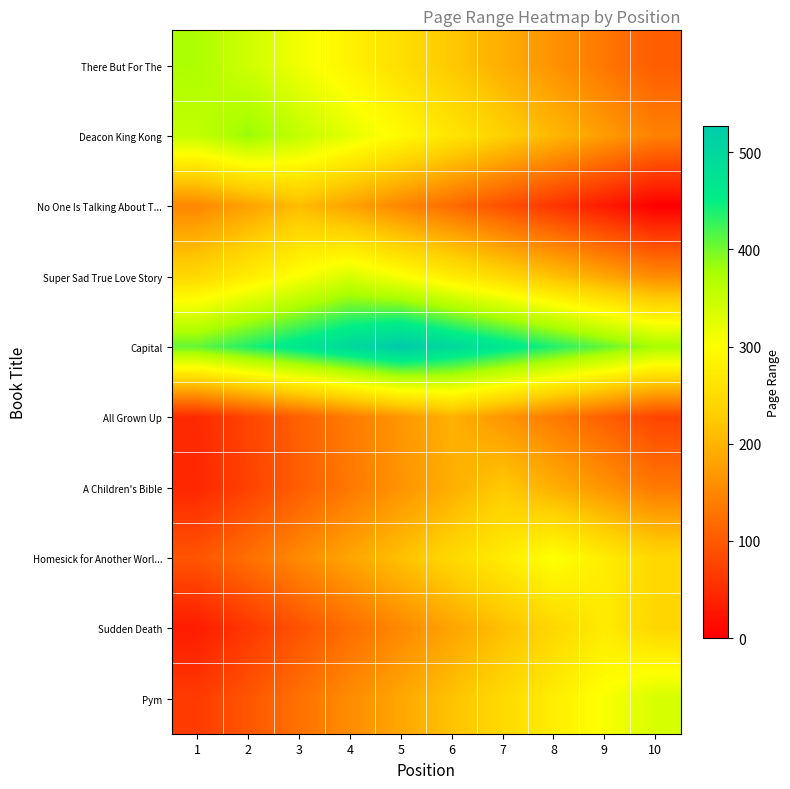

How many data points does each series have?

10